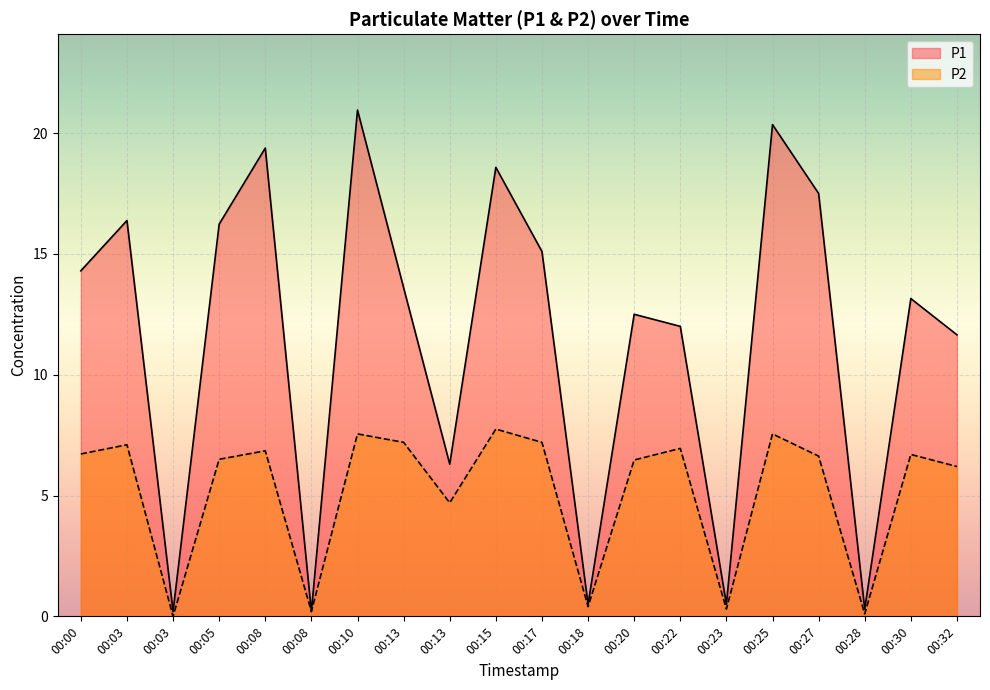

What is the sum of all P1 values?

229.7